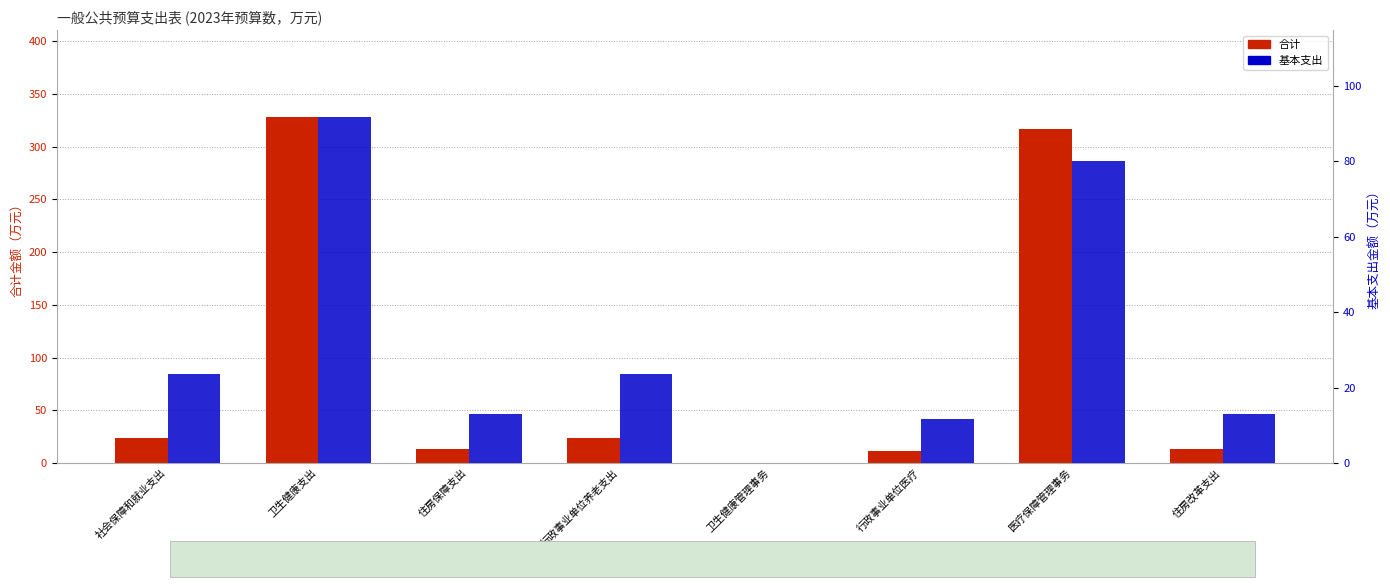

At which category does the chart reach its minimum across all series?

卫生健康管理事务